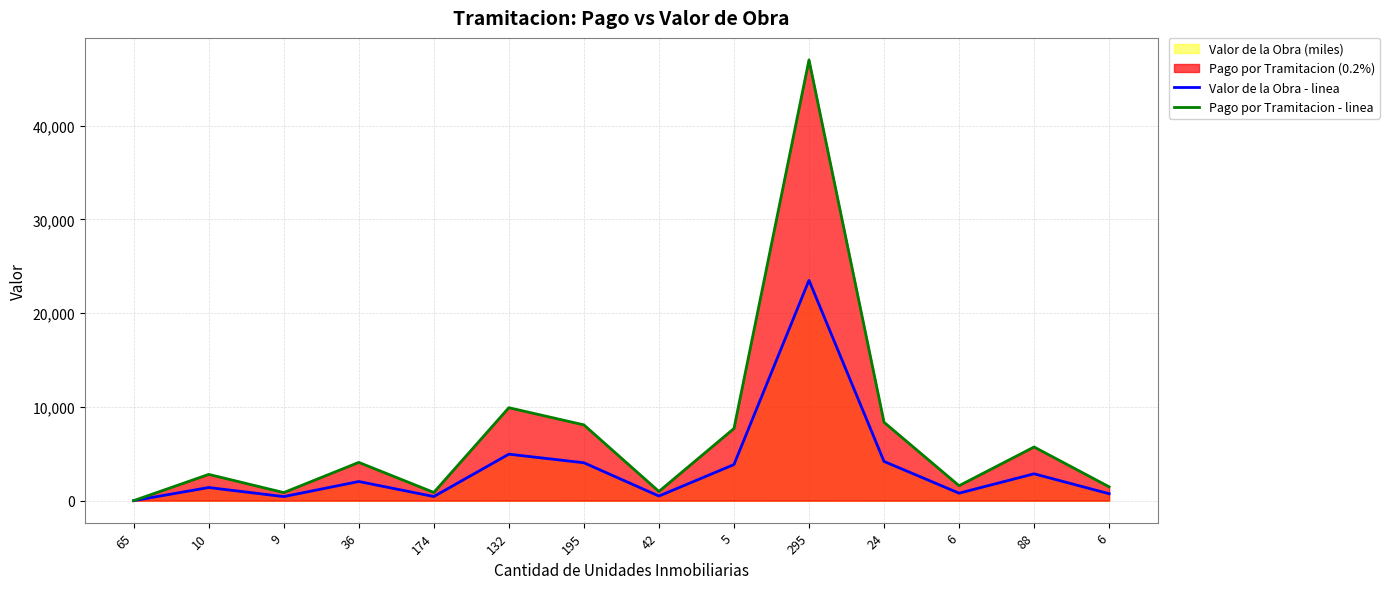

Rank the categories by Pago por Tramitacion - linea value from lowest to highest.

65, 9, 174, 42, 6, 6, 10, 36, 88, 5, 195, 24, 132, 295